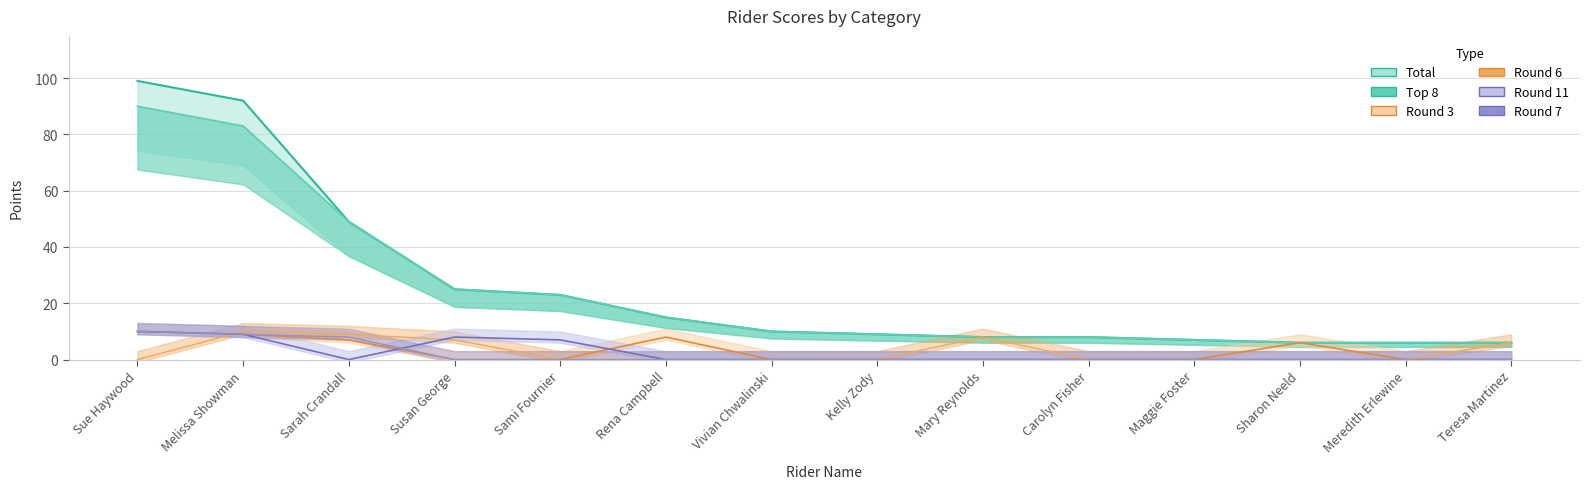

What is the spread (max minus min) of values at Melissa Showman?

83